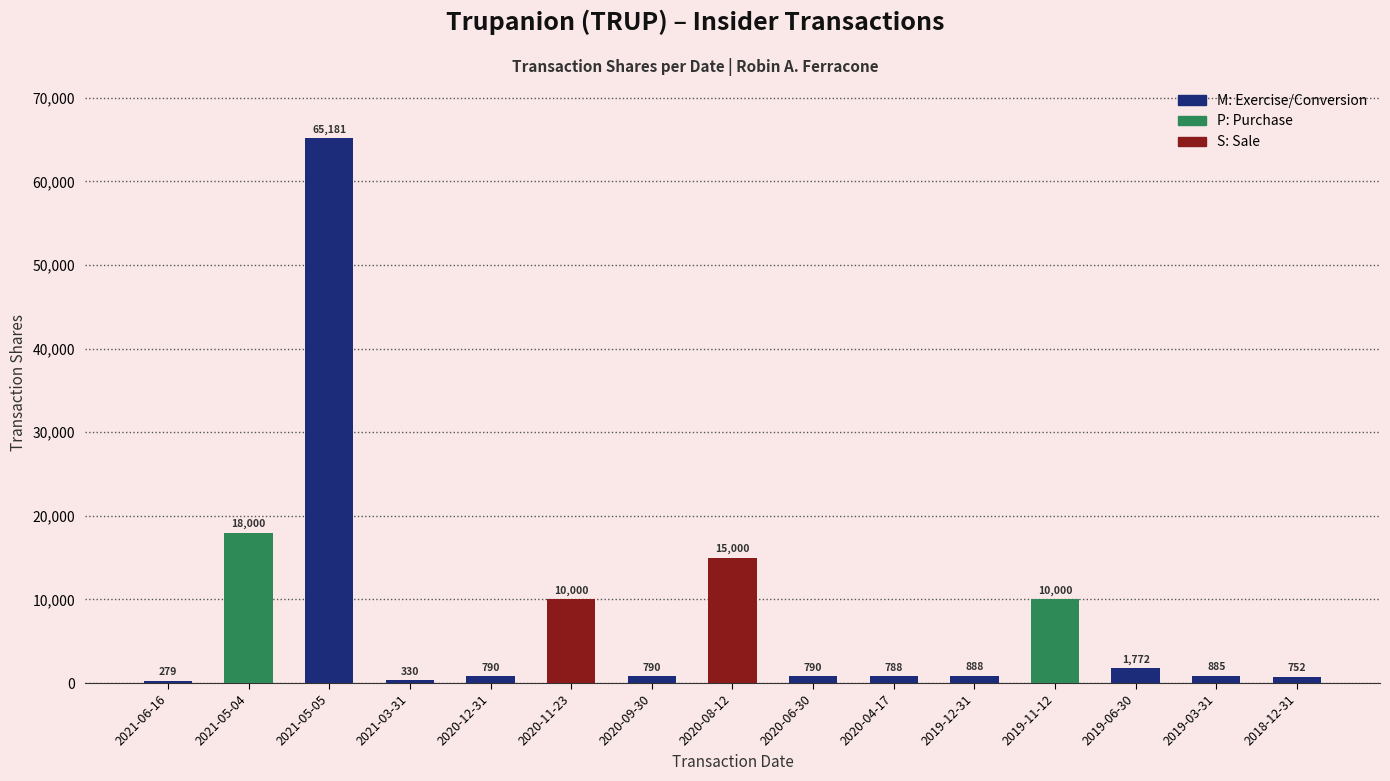

What is the difference between the maximum and minimum values?

64902